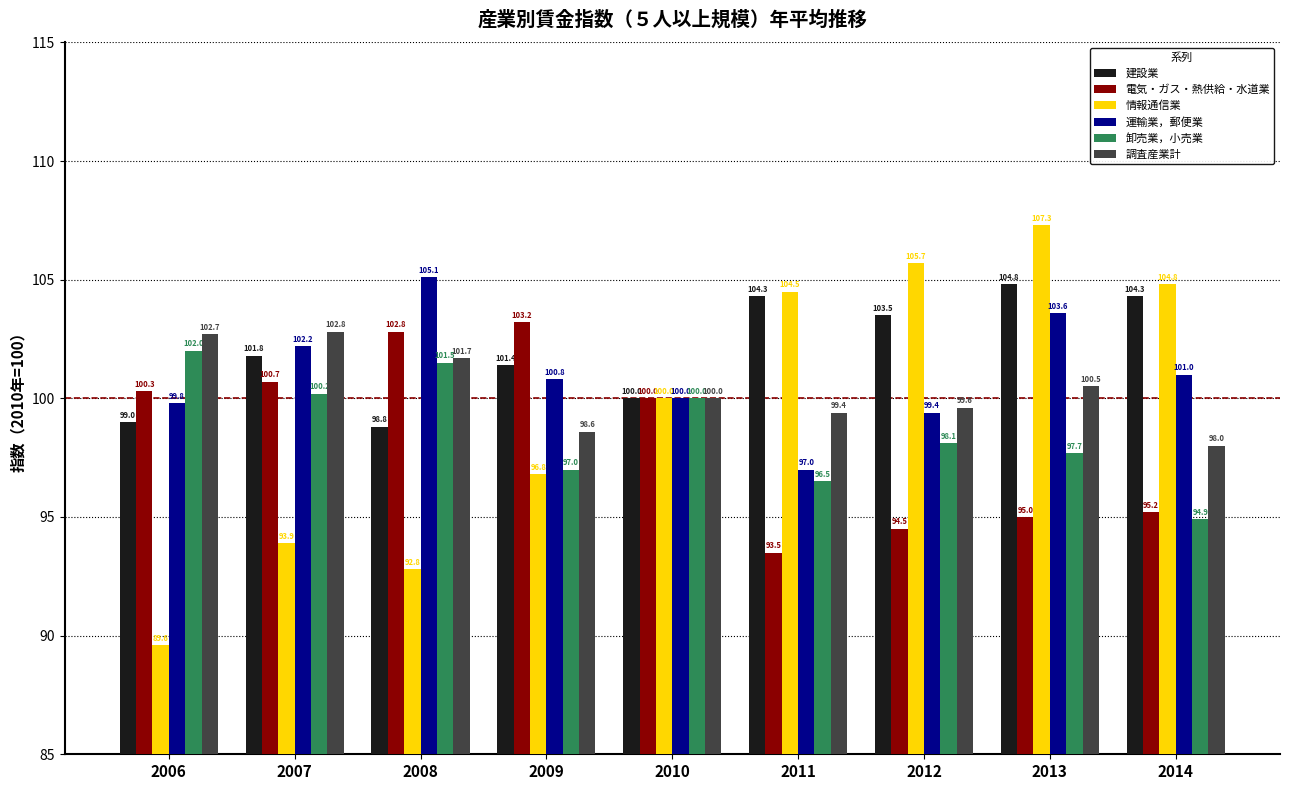

What are all the series names shown in the legend?

建設業, 電気・ガス・熱供給・水道業, 情報通信業, 運輸業，郵便業, 卸売業，小売業, 調査産業計